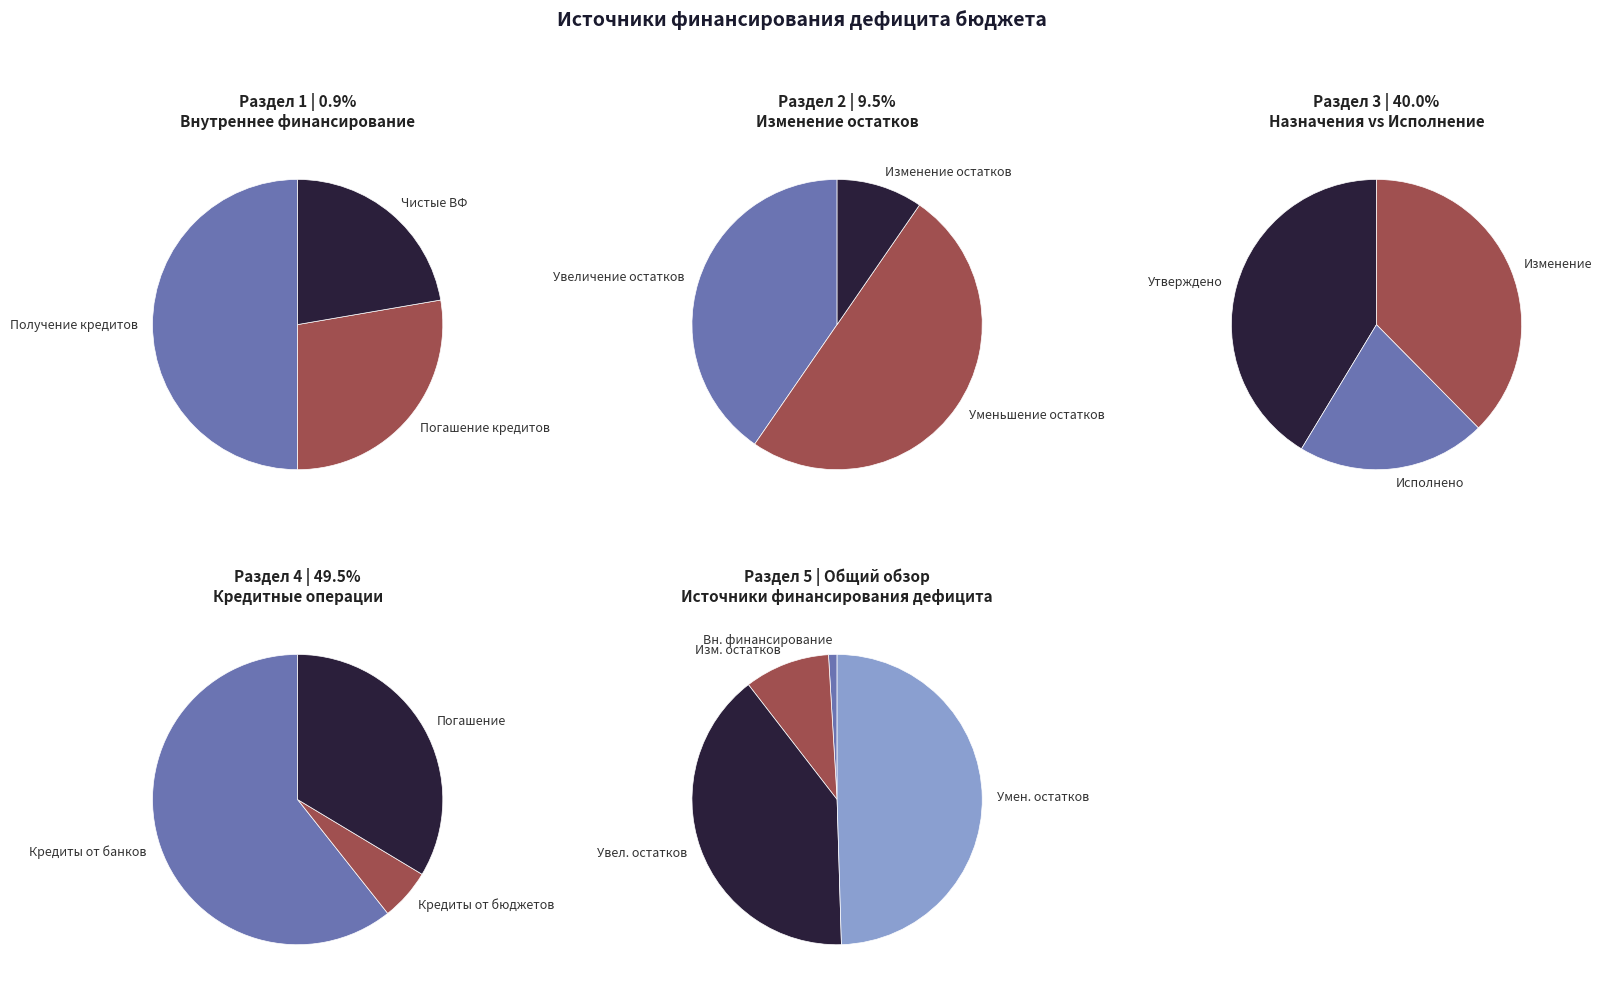

What is the change in value from Источники внутреннего финансирования to Изменение остатков средств?

+42521815.8